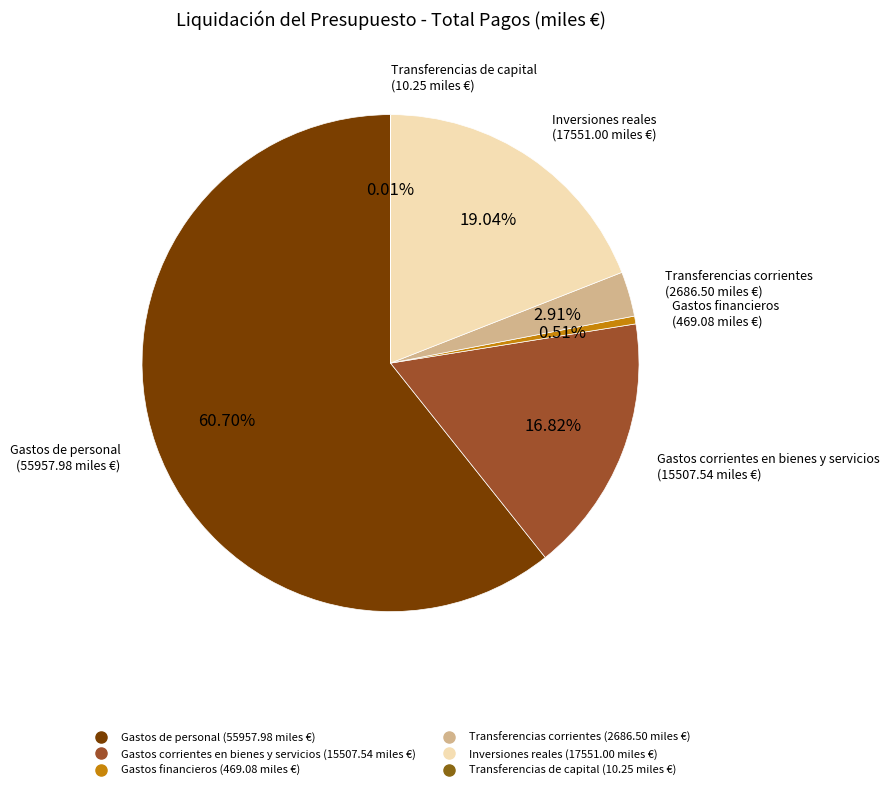

Is it true that Gastos corrientes en bienes y servicios is 31% of the pie?

False